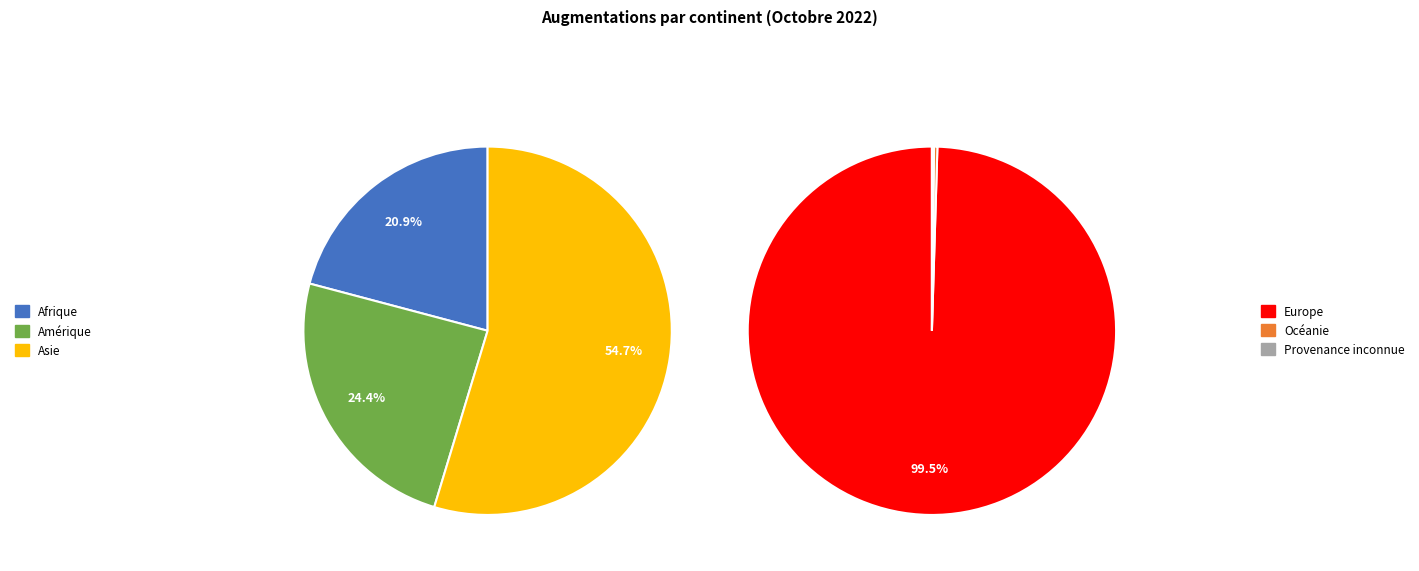

True or false: Océanie accounts for 11% of the total.

False